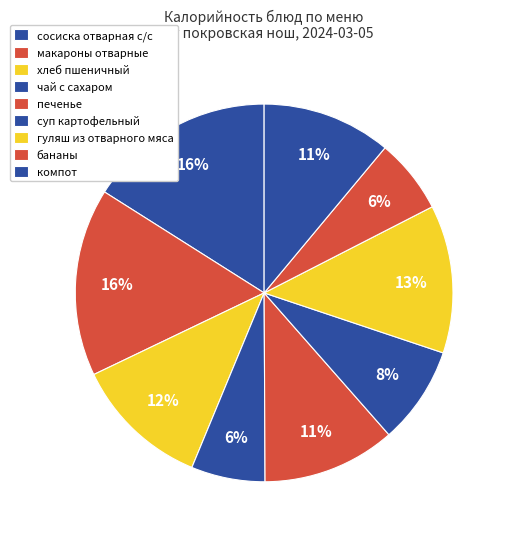

Does чай с сахаром account for over 50% of the chart?

No